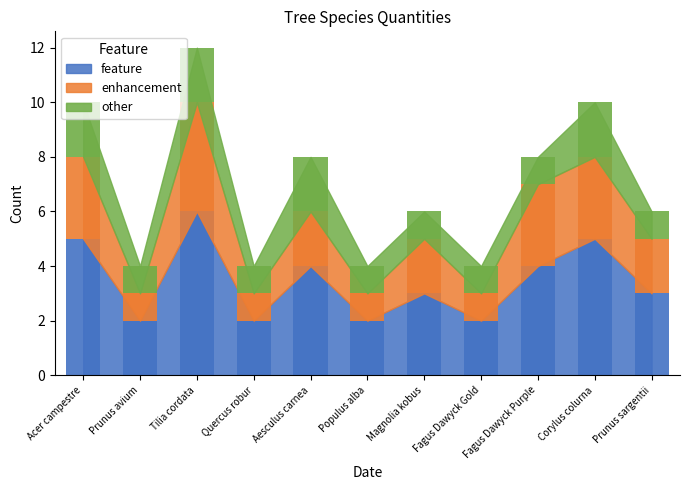

At which label is feature closest to 4?

Aesculus carnea